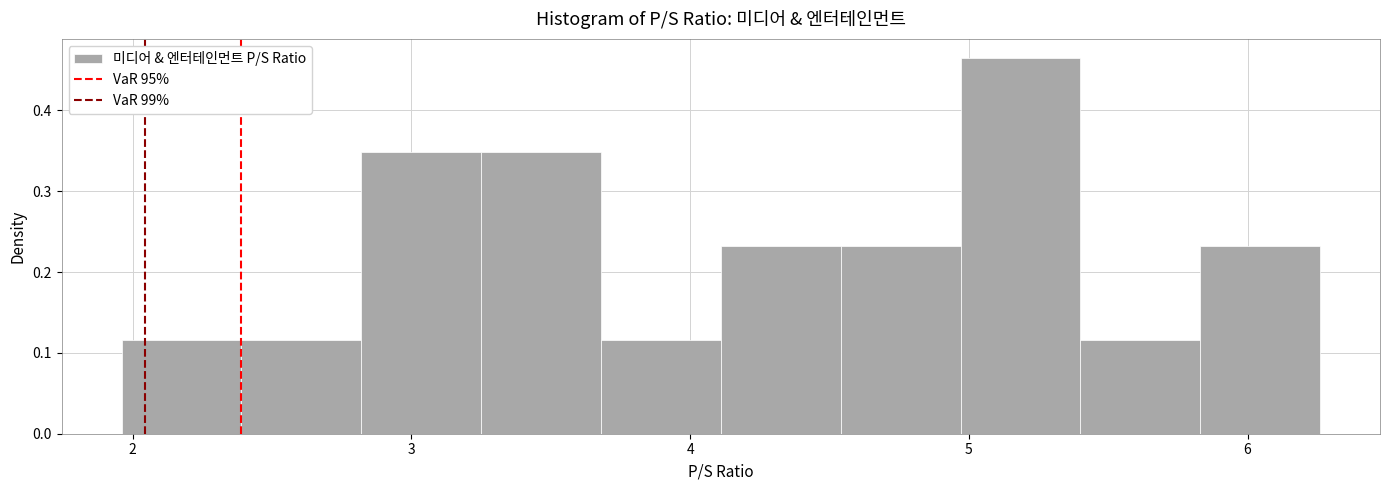

Reading left to right, transcribe this chart: for each bar, give the range it covers on the x-axis and its height. Neither the bar edges nor the heights are printed on the chart, so give them approximately, as read against the axes.

1.96 to 2.39: 0.12
2.39 to 2.82: 0.12
2.82 to 3.25: 0.35
3.25 to 3.68: 0.35
3.68 to 4.11: 0.12
4.11 to 4.54: 0.23
4.54 to 4.97: 0.23
4.97 to 5.40: 0.47
5.40 to 5.83: 0.12
5.83 to 6.26: 0.23